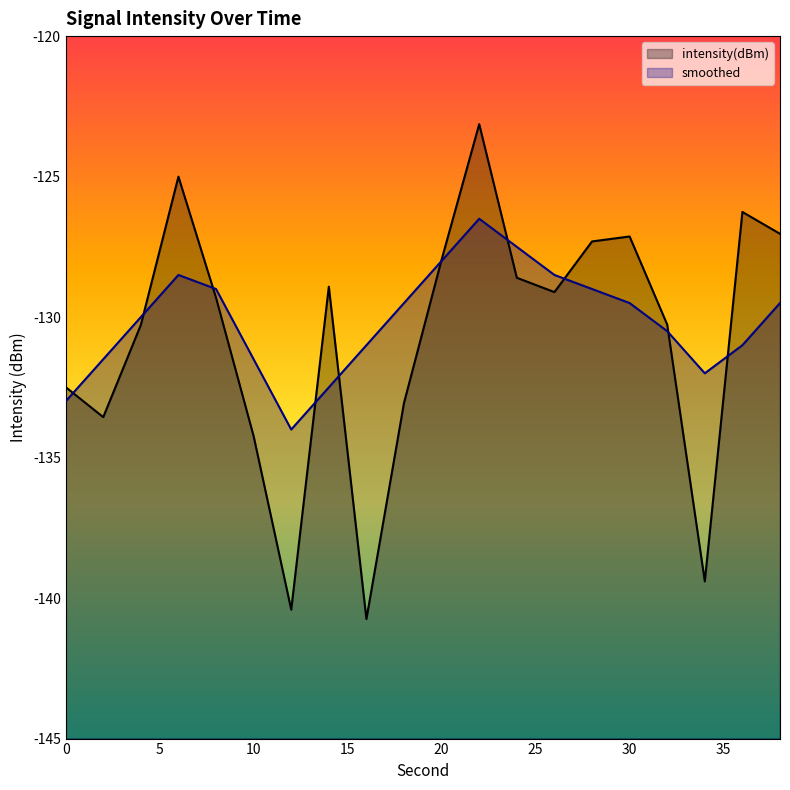

Does the chart display data point markers on the line(s)?

No